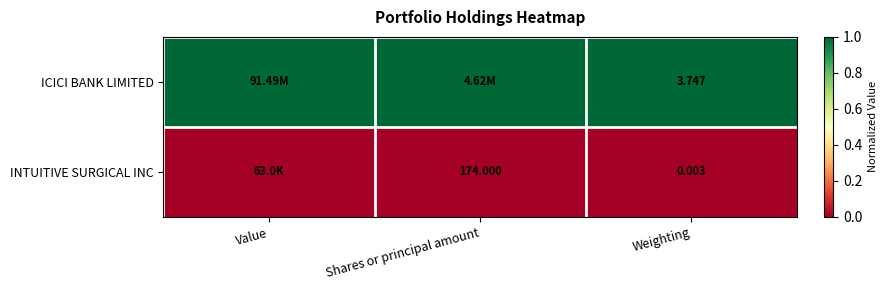

Rank the series at Weighting from lowest to highest value.

INTUITIVE SURGICAL INC, ICICI BANK LIMITED